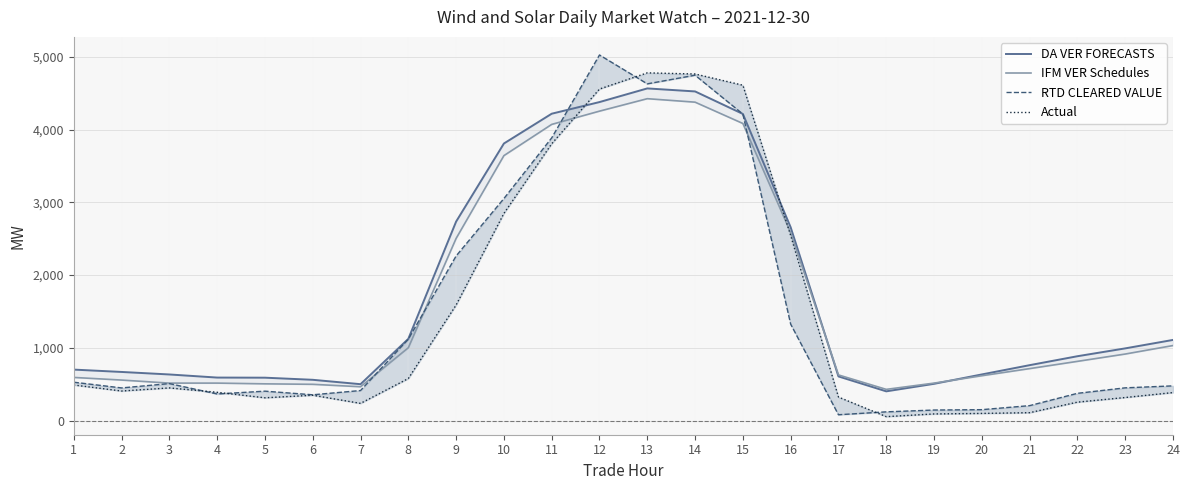

At which category is the sum across all series the highest?

14